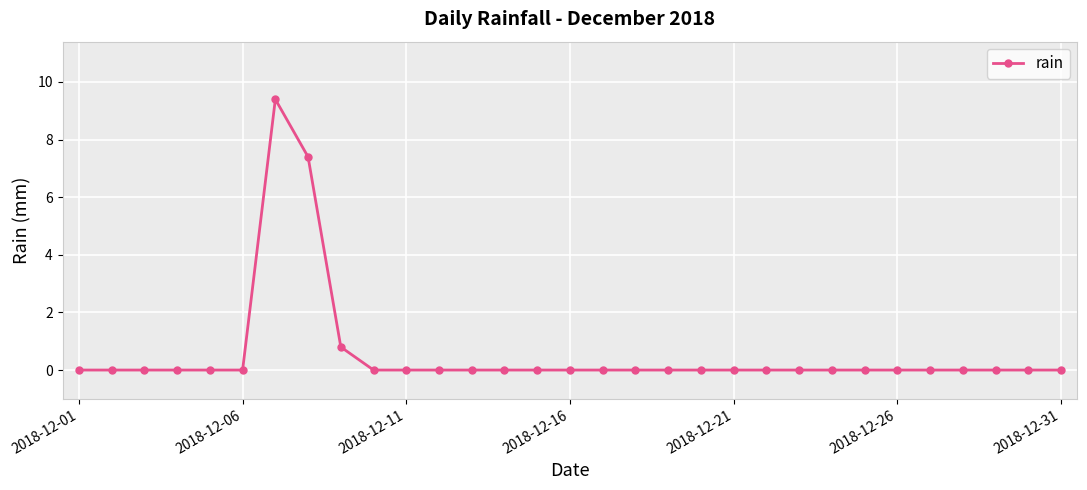

True or false: the data has more than 0 interior local peaks.

True